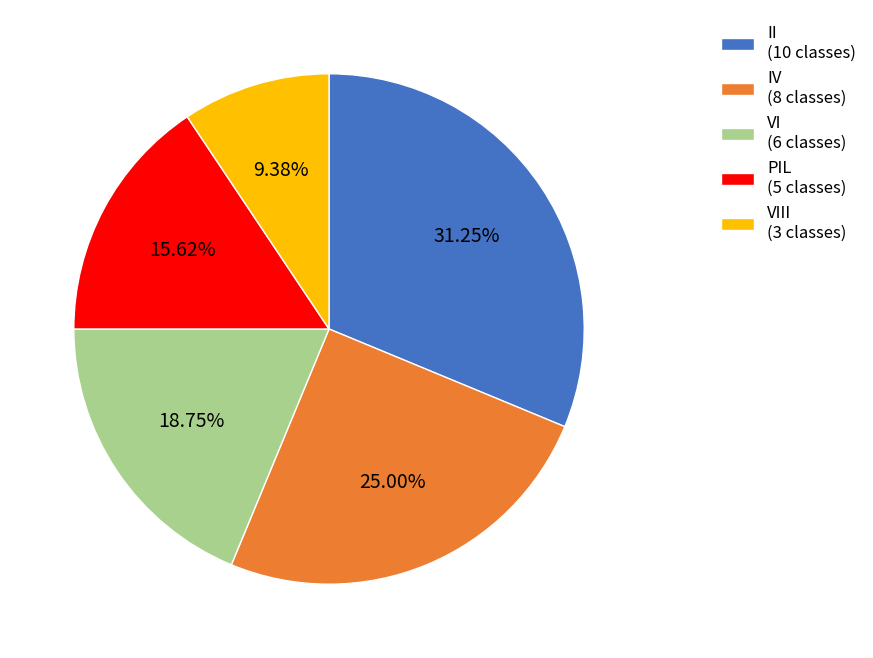

Approximately how many times larger is the value at PIL (5 classes) compared to VIII (3 classes)?

1.7